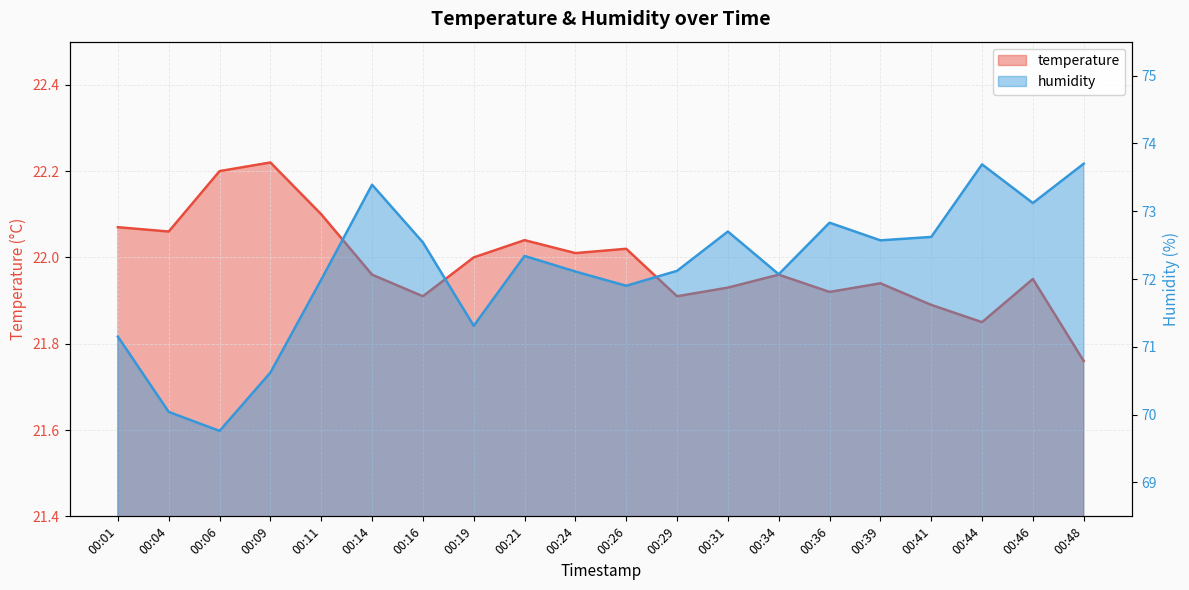

List the labels in order of humidity value, smallest first.

00:06, 00:04, 00:09, 00:01, 00:19, 00:26, 00:11, 00:34, 00:24, 00:29, 00:21, 00:16, 00:39, 00:41, 00:31, 00:36, 00:46, 00:14, 00:44, 00:48